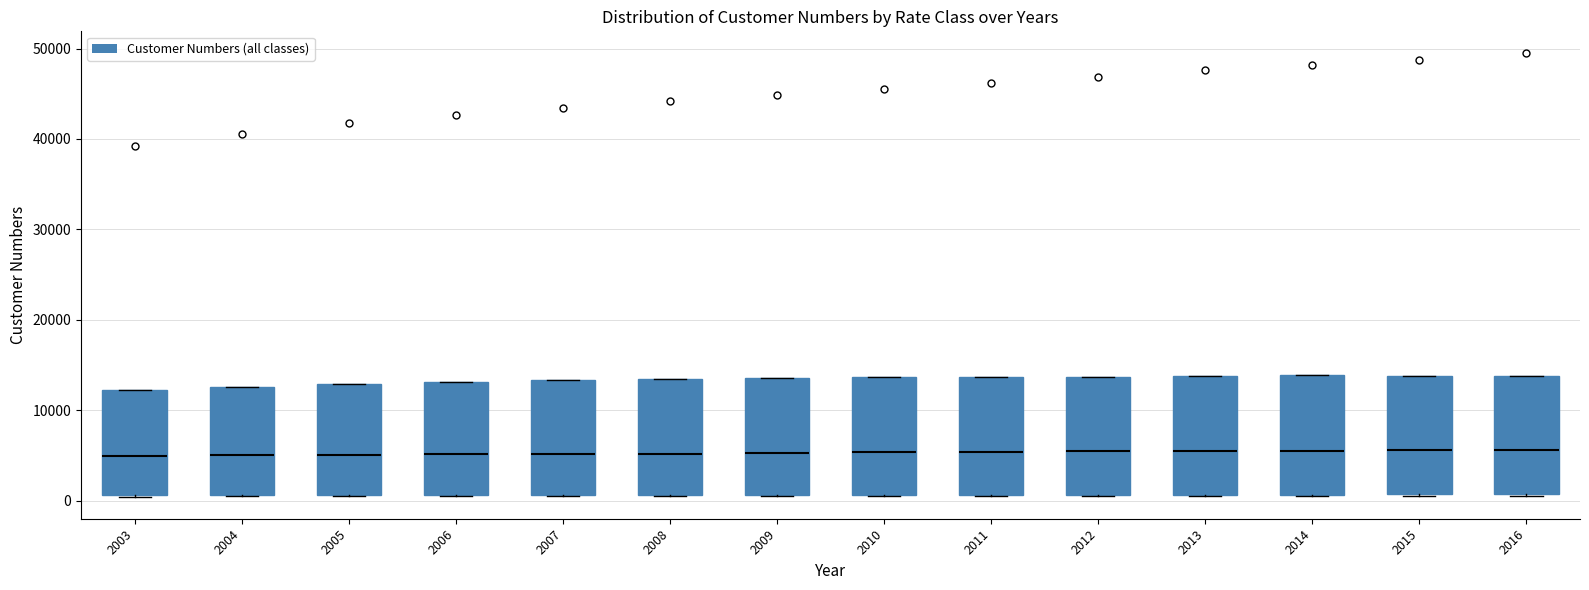

Reading left to right, transcribe this box plot: for each box, give where its median line is, the range the box spans, and where its two whiskers end, as read against the y-axis. The values are not printed on the chart, so give them approximately, as read against the axis.

2003: median 5000, box 1000 to 12000, whiskers 0 to 12000
2004: median 5000, box 1000 to 13000, whiskers 0 to 13000
2005: median 5000, box 1000 to 13000, whiskers 0 to 13000
2006: median 5000, box 1000 to 13000, whiskers 1000 to 13000
2007: median 5000, box 1000 to 13000, whiskers 1000 to 13000
2008: median 5000, box 1000 to 13000, whiskers 1000 to 13000
2009: median 5000, box 1000 to 14000, whiskers 1000 to 14000
2010: median 5000, box 1000 to 14000, whiskers 1000 to 14000
2011: median 5000, box 1000 to 14000, whiskers 0 to 14000
2012: median 5000, box 1000 to 14000, whiskers 0 to 14000
2013: median 6000, box 1000 to 14000, whiskers 0 to 14000
2014: median 6000, box 1000 to 14000, whiskers 1000 to 14000
2015: median 6000, box 1000 to 14000, whiskers 1000 to 14000
2016: median 6000, box 1000 to 14000, whiskers 1000 to 14000